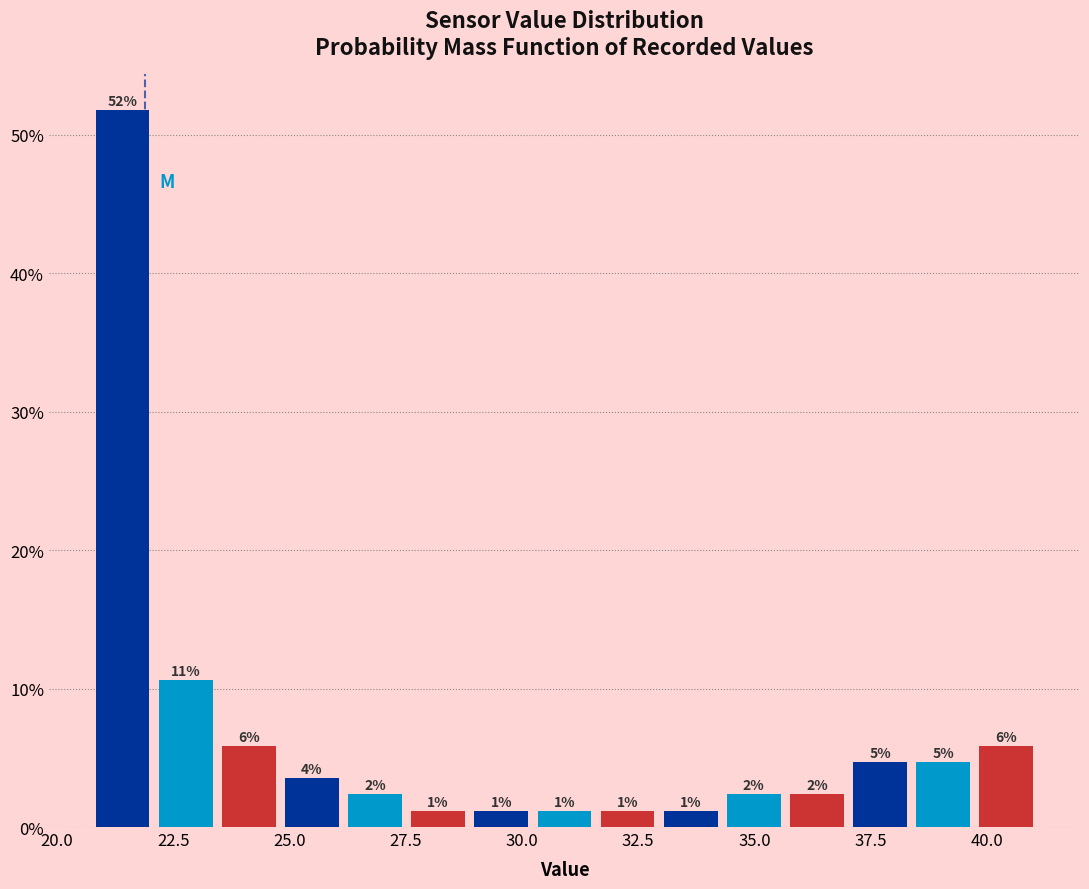

Around what value on the x-axis is the tallest bar? Give the approximate position of its centre, as read against the axis.

21.5